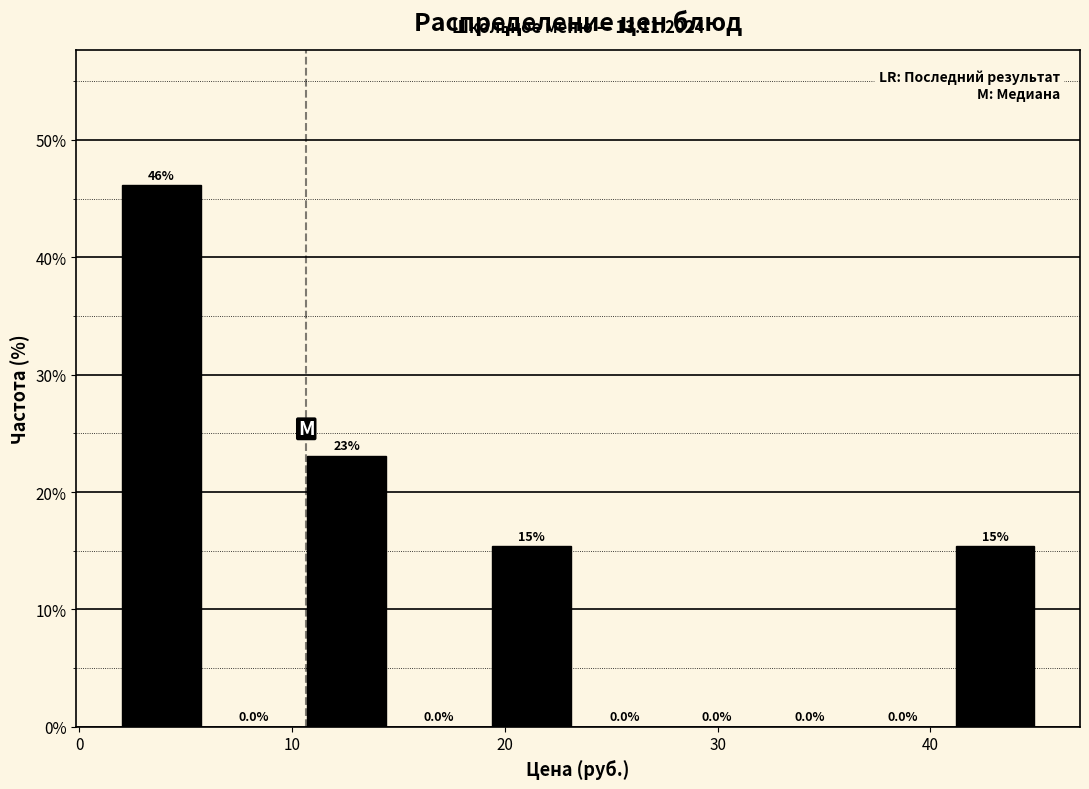

Over which range of the x-axis is the bar tallest?

2 to 6